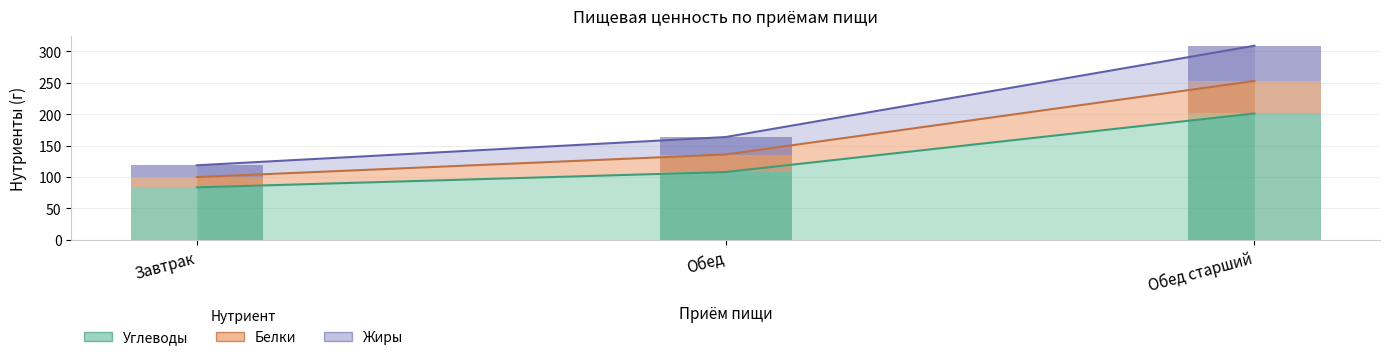

What is the average value of the Белки series?

32.0